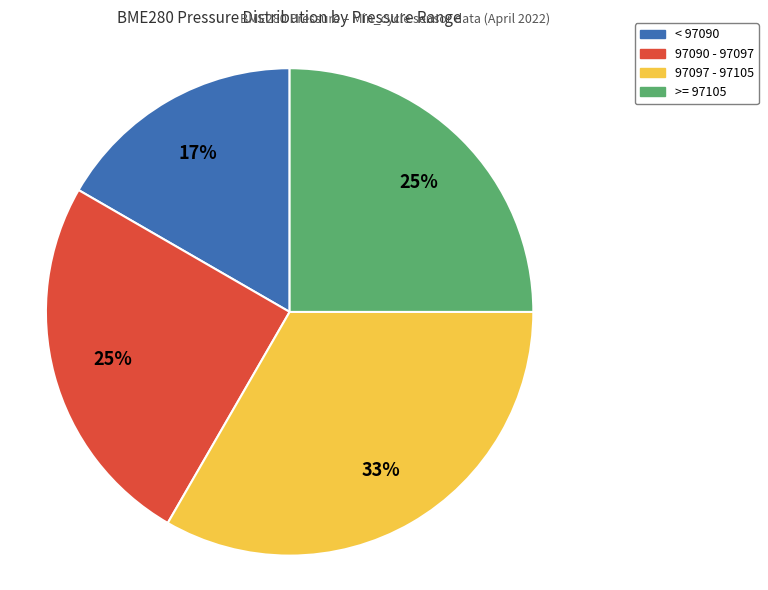

Which slice is the smallest?

< 97090